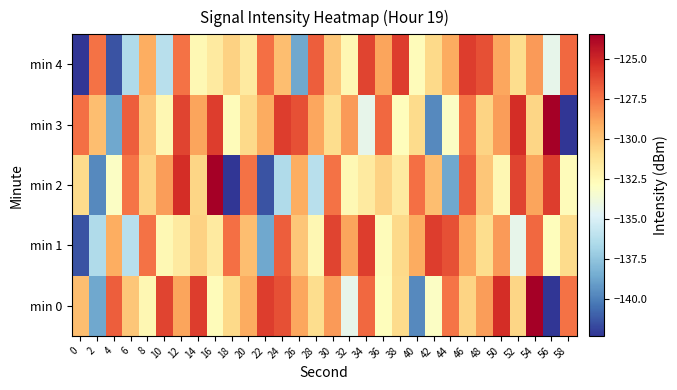

Reading left to right, transcribe all the data shown in this chart.

min 0: 0=-129.7	2=-138.7	4=-126.8	6=-130.0	8=-132.4	10=-126.0	12=-128.9	14=-125.8	16=-132.7	18=-130.8	20=-129.1	22=-125.8	24=-126.4	26=-129.0	28=-131.0	30=-128.6	32=-134.3	34=-127.1	36=-132.8	38=-130.8	40=-139.6	42=-133.0	44=-127.5	46=-130.6	48=-128.7	50=-125.3	52=-130.6	54=-123.5	56=-142.3	58=-127.4
min 1: 0=-141.4	2=-136.4	4=-129.2	6=-136.1	8=-127.4	10=-132.4	12=-131.6	14=-130.5	16=-131.7	18=-127.3	20=-129.7	22=-138.7	24=-126.8	26=-130.0	28=-132.4	30=-126.0	32=-128.9	34=-125.8	36=-132.7	38=-130.8	40=-129.1	42=-125.8	44=-126.4	46=-129.0	48=-131.0	50=-128.6	52=-134.3	54=-127.1	56=-132.8	58=-130.8
min 2: 0=-130.8	2=-139.6	4=-133.0	6=-127.5	8=-130.6	10=-128.7	12=-125.3	14=-130.6	16=-123.5	18=-142.3	20=-127.4	22=-141.4	24=-136.4	26=-129.2	28=-136.1	30=-127.4	32=-132.4	34=-131.6	36=-130.5	38=-131.7	40=-127.3	42=-129.7	44=-138.7	46=-126.8	48=-130.0	50=-132.4	52=-126.0	54=-128.9	56=-125.8	58=-132.7
min 3: 0=-127.3	2=-129.7	4=-138.7	6=-126.8	8=-130.0	10=-132.4	12=-126.0	14=-128.9	16=-125.8	18=-132.7	20=-130.8	22=-129.1	24=-125.8	26=-126.4	28=-129.0	30=-131.0	32=-128.6	34=-134.3	36=-127.1	38=-132.8	40=-130.8	42=-139.6	44=-133.0	46=-127.5	48=-130.6	50=-128.7	52=-125.3	54=-130.6	56=-123.5	58=-142.3
min 4: 0=-142.3	2=-127.4	4=-141.4	6=-136.4	8=-129.2	10=-136.1	12=-127.4	14=-132.4	16=-131.6	18=-130.5	20=-131.7	22=-127.3	24=-129.7	26=-138.7	28=-126.8	30=-130.0	32=-132.4	34=-126.0	36=-128.9	38=-125.8	40=-132.7	42=-130.8	44=-129.1	46=-125.8	48=-126.4	50=-129.0	52=-131.0	54=-128.6	56=-134.3	58=-127.1